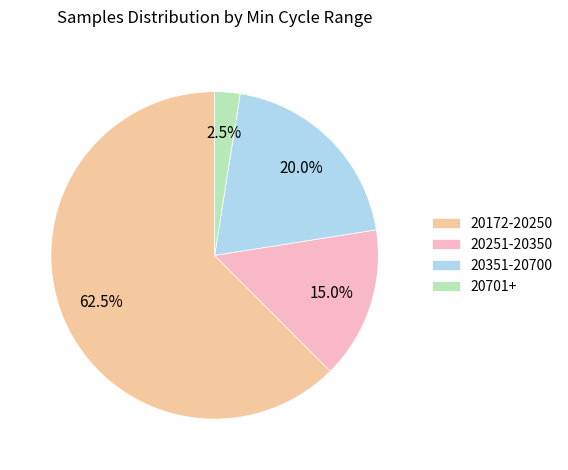

What is the largest slice in the pie chart?

20172-20250